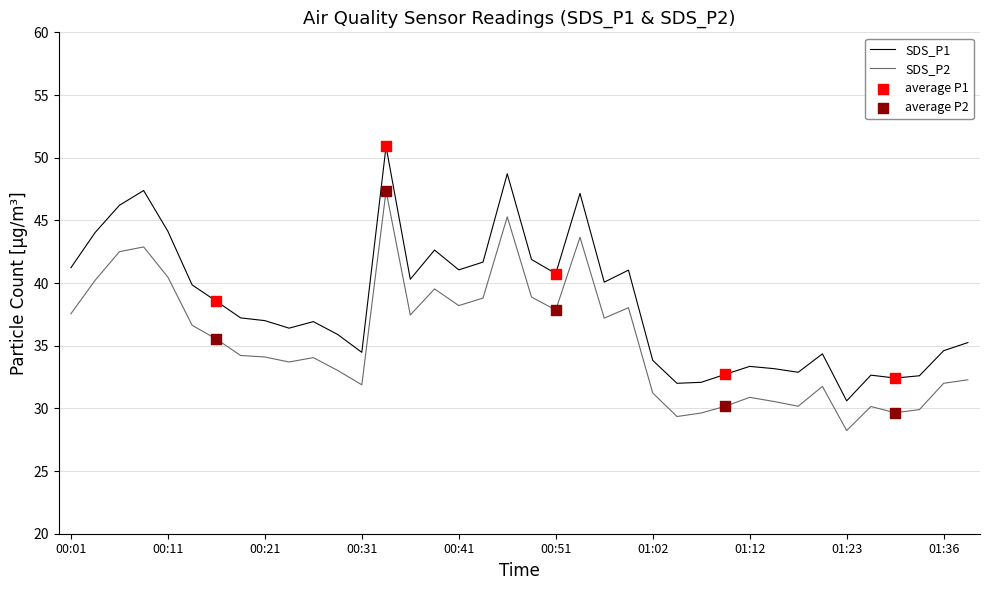

Which series has the largest range (max minus min)?

SDS_P1